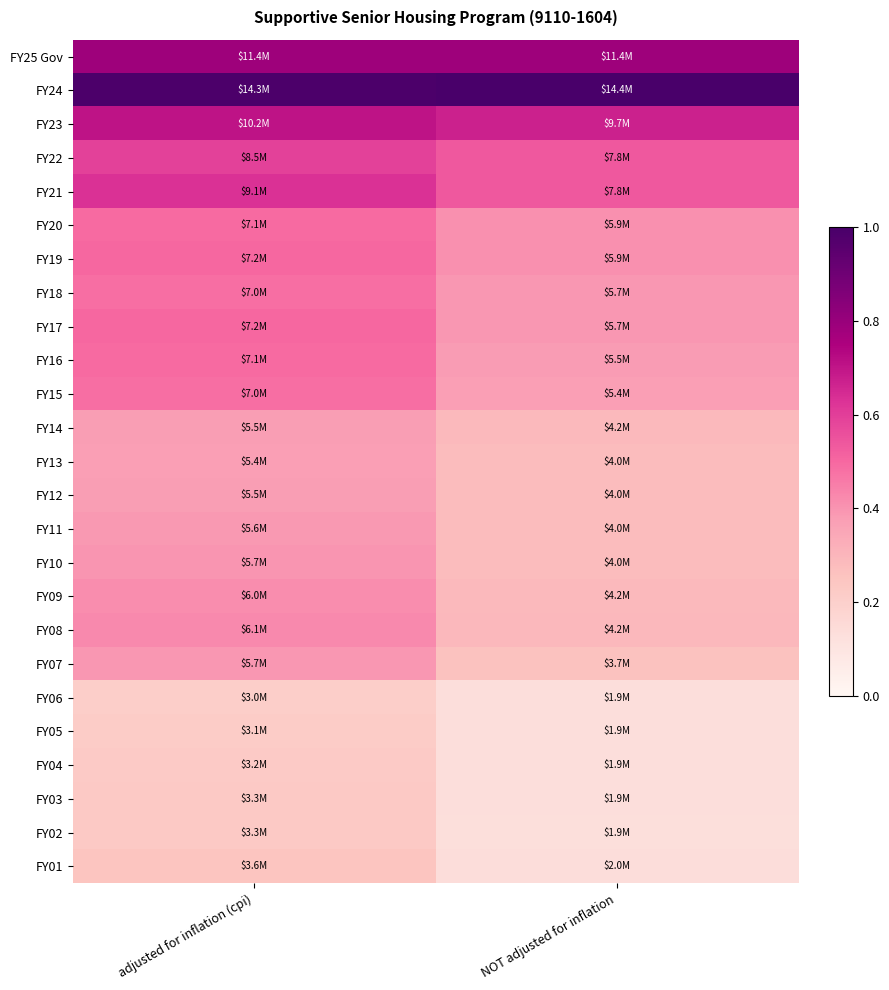

Which label corresponds to the largest value in the chart?

NOT adjusted for inflation